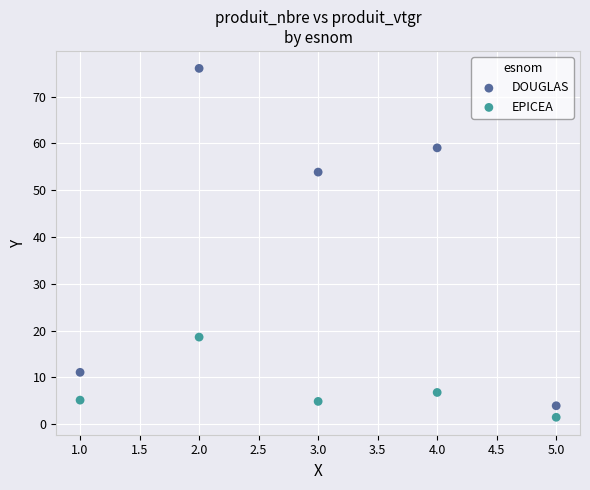

Which series contains the lowest Y value?

EPICEA